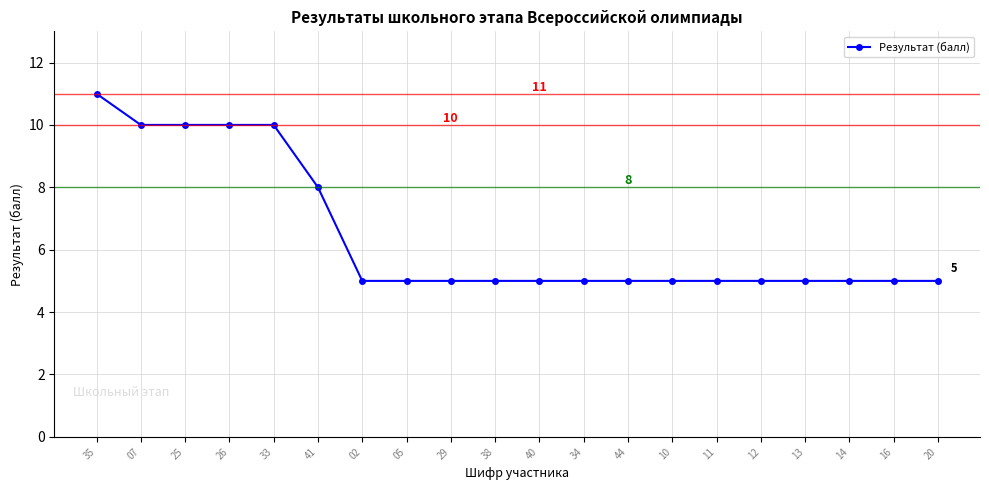

What is the difference between the maximum and minimum values?

6